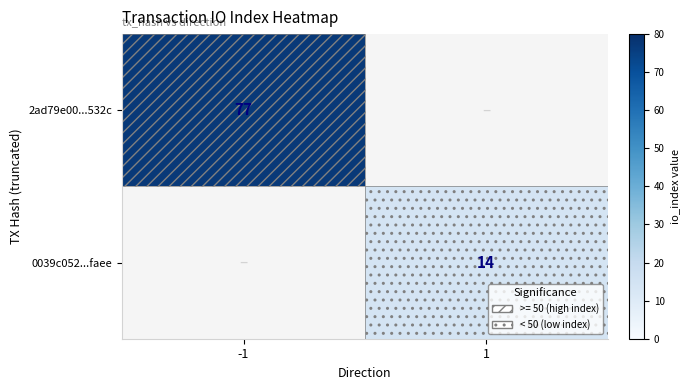

How many data points does each series have?

2